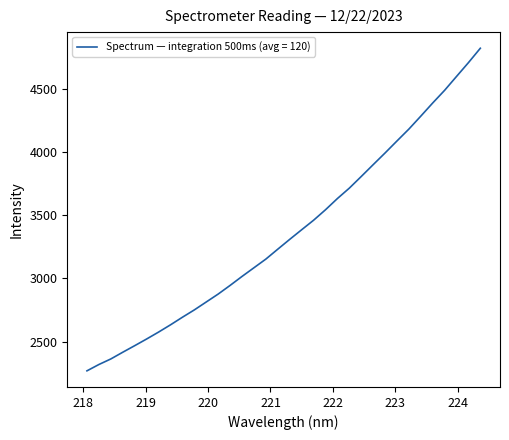

What is the difference between the maximum and minimum values?

2548.8